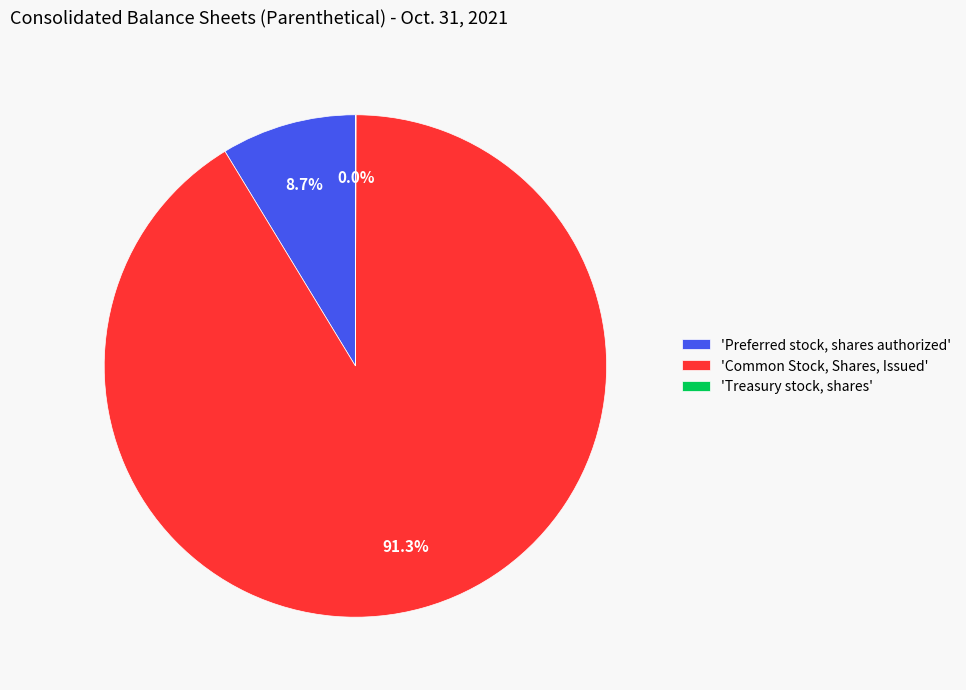

Which slice is the largest?

'Common Stock, Shares, Issued'